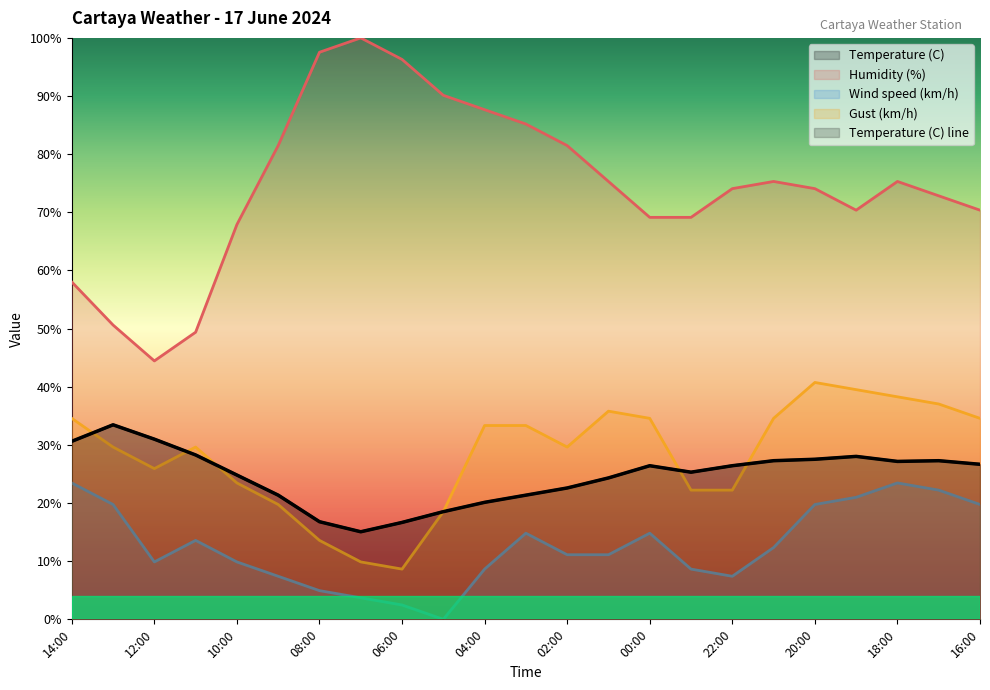

At how many categories does at least one series exceed 98?

1